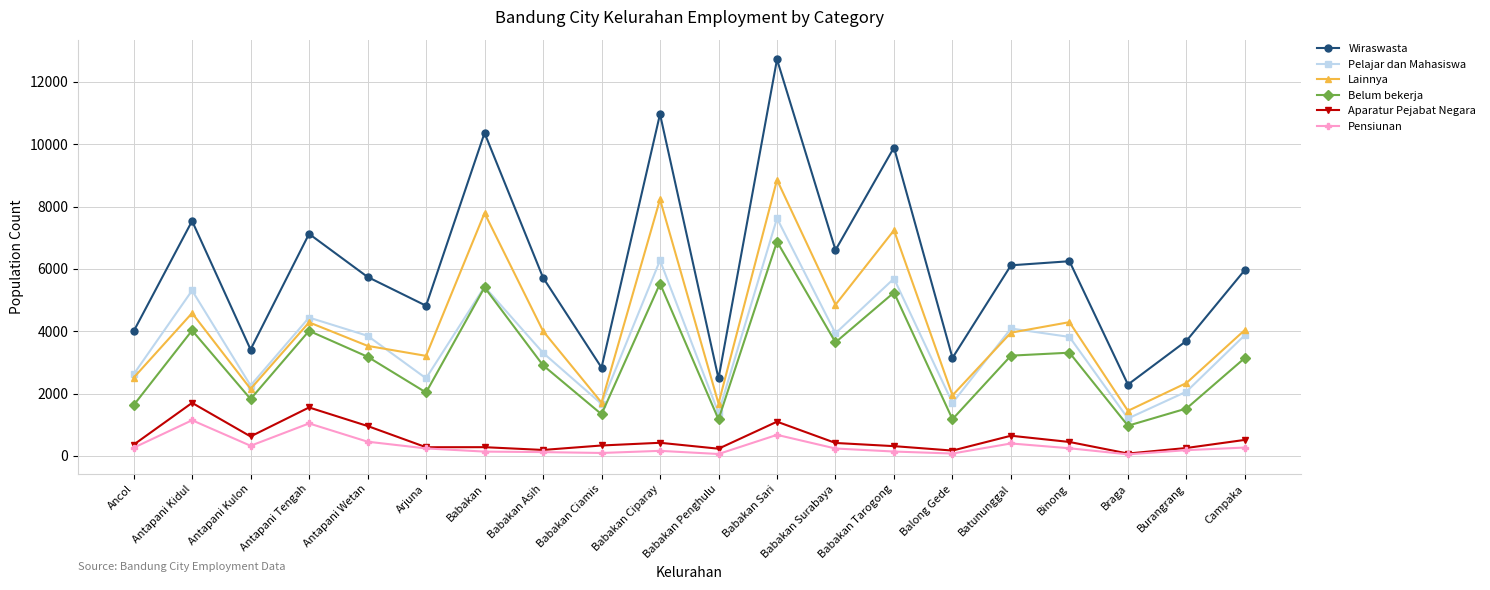

How many lines are shown in the chart?

6